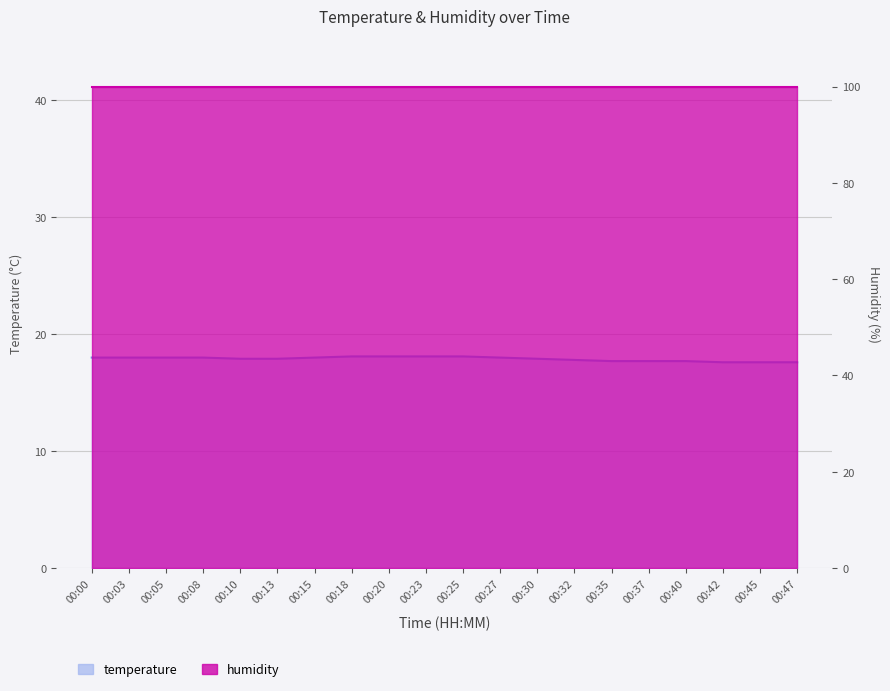

What is the value of the 1st point from the left?

18.0